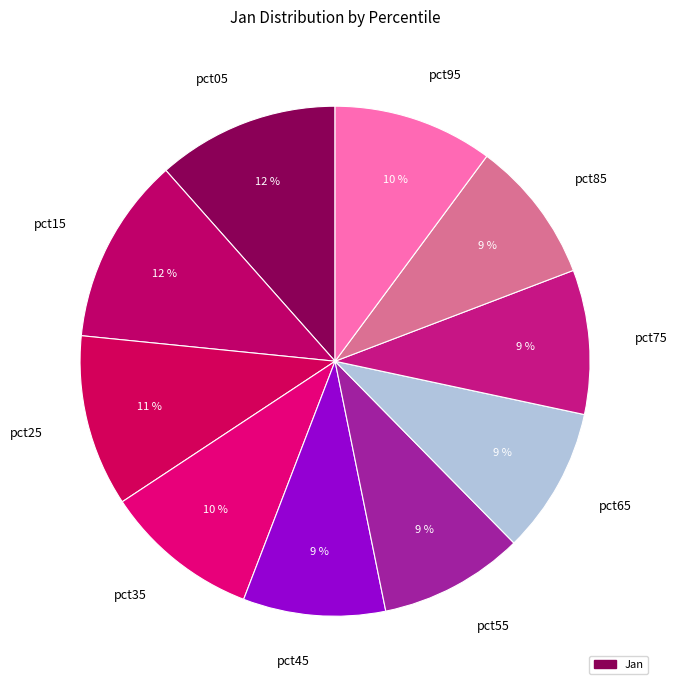

To the nearest percent, what is the combined percentage of pct95 and pct65?

19%